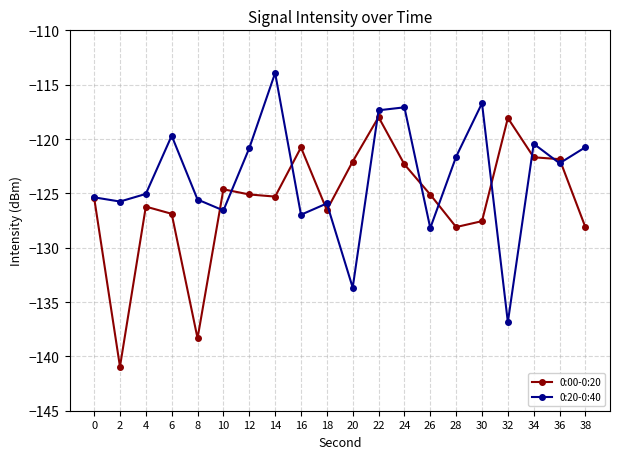

After their last crossing, which series has the higher values: 0:00-0:20 or 0:20-0:40?

0:20-0:40